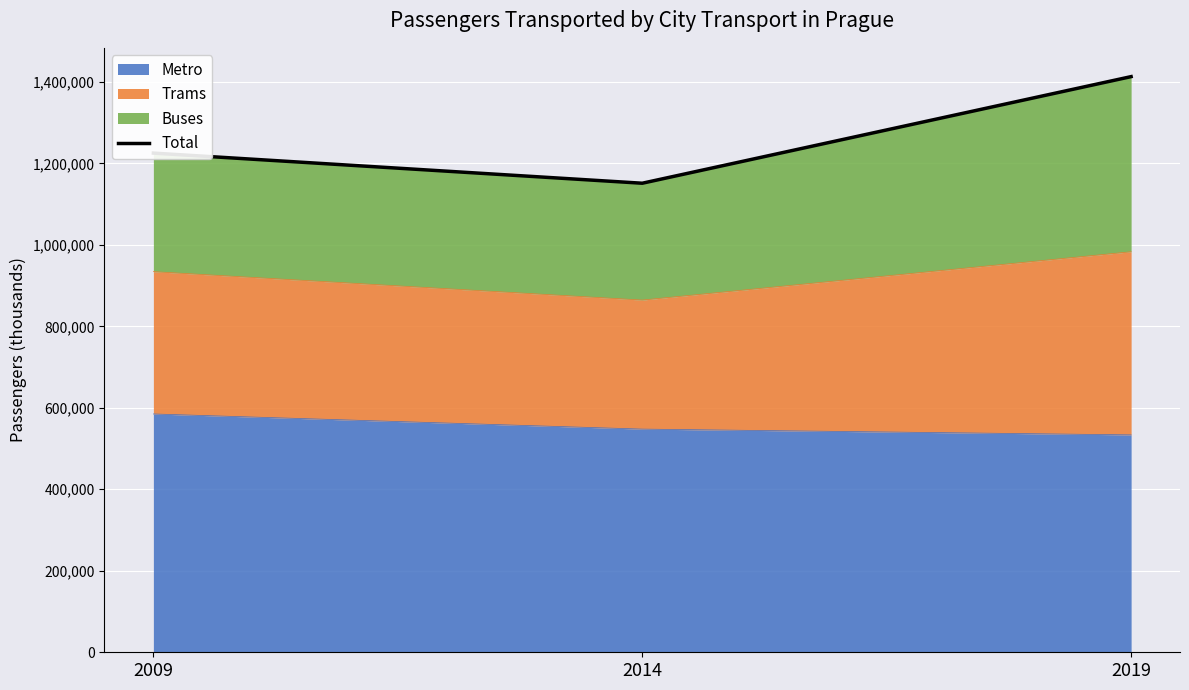

What is the difference between the maximum and second lowest values?

187693